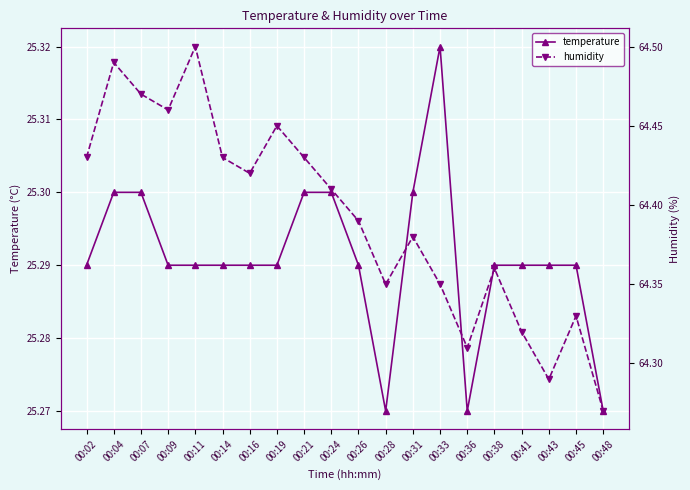

Which has a higher value, 00:38 or 00:02?

00:38